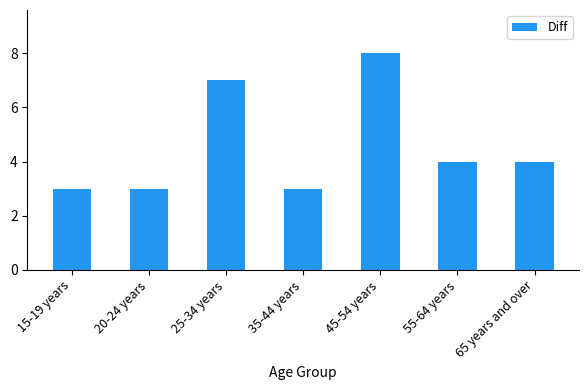

True or false: the data shows 2 at 20-24 years.

False